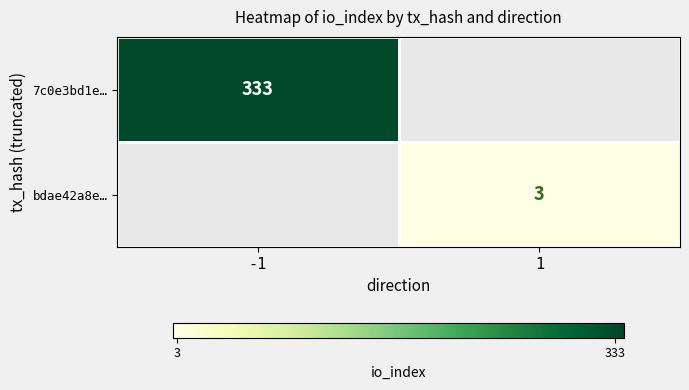

The 7c0e3bd1e… series shows 550 at -1. True or false?

False